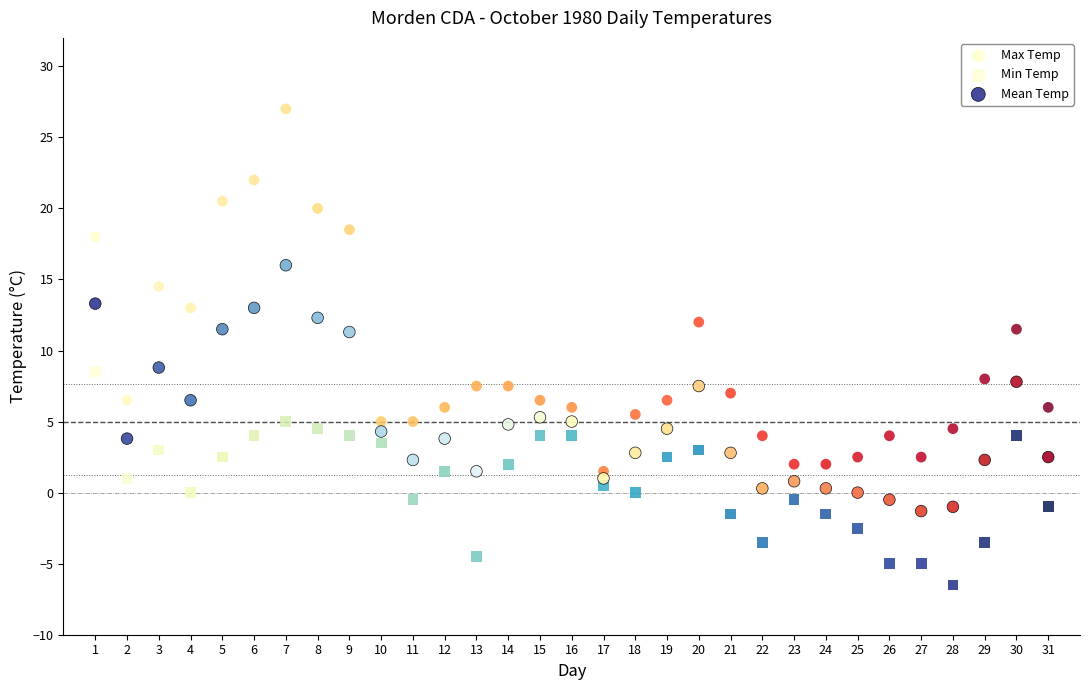

Across all data points, what is the range of Y values (max minus min)?

33.5